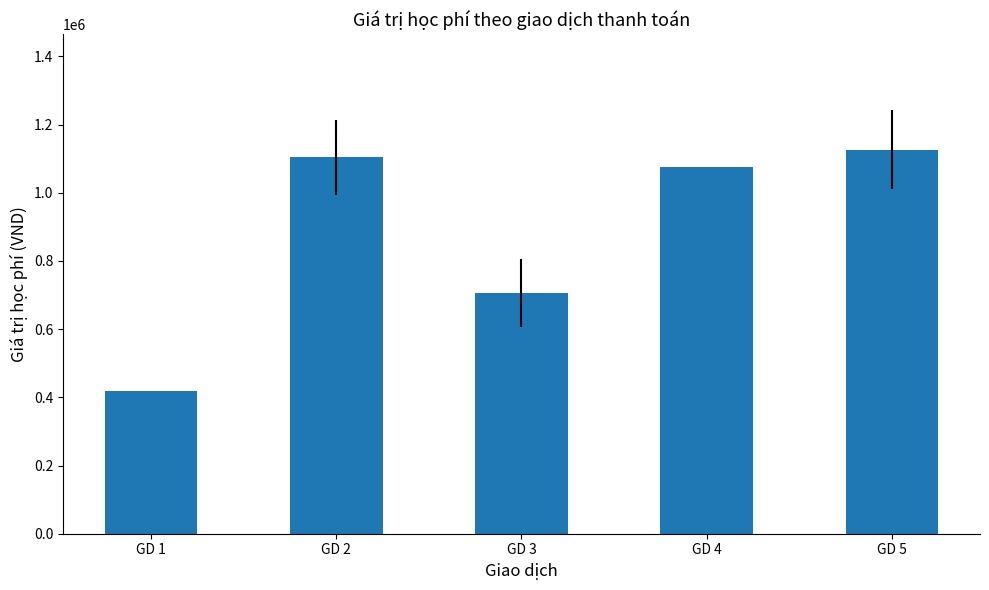

Where does the data first go above 1075000?

GD 2